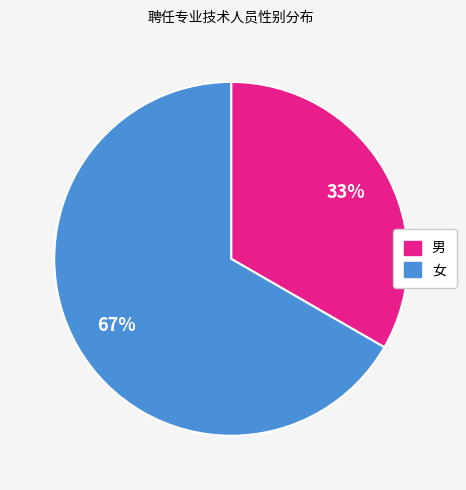

The 女 slice represents 74% of the pie. True or false?

False